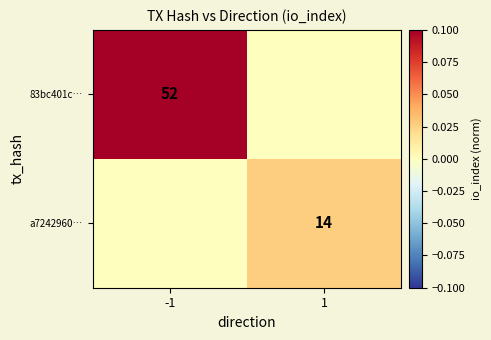

The value of a7242960… at 1 is 5. True or false?

False